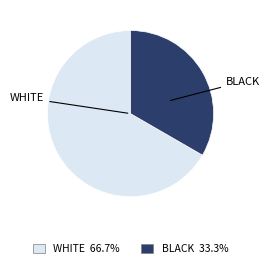

Does any single category account for the majority?

Yes